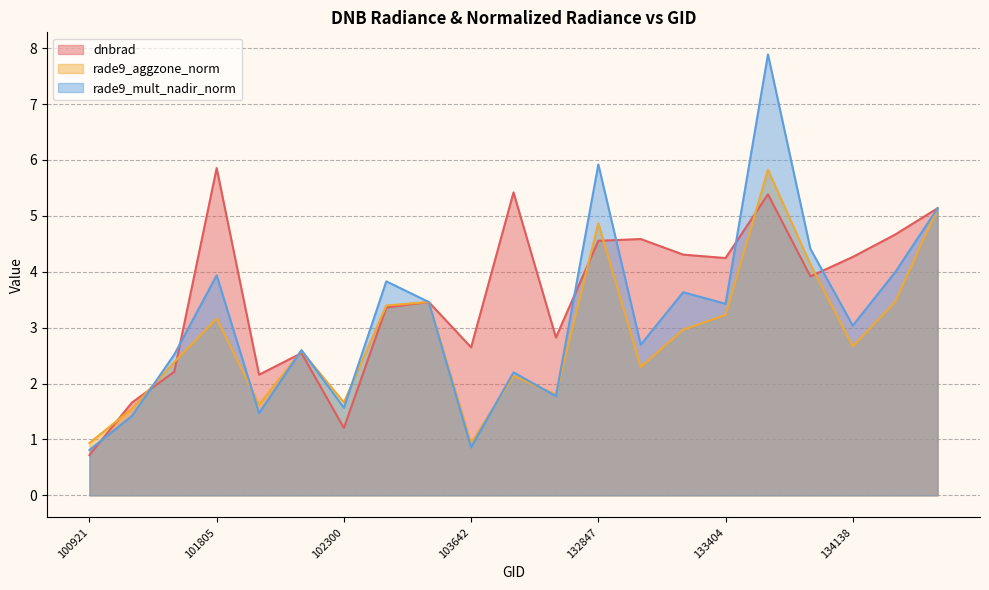

Where do rade9_aggzone_norm and rade9_mult_nadir_norm first cross each other?

101303 and 101429